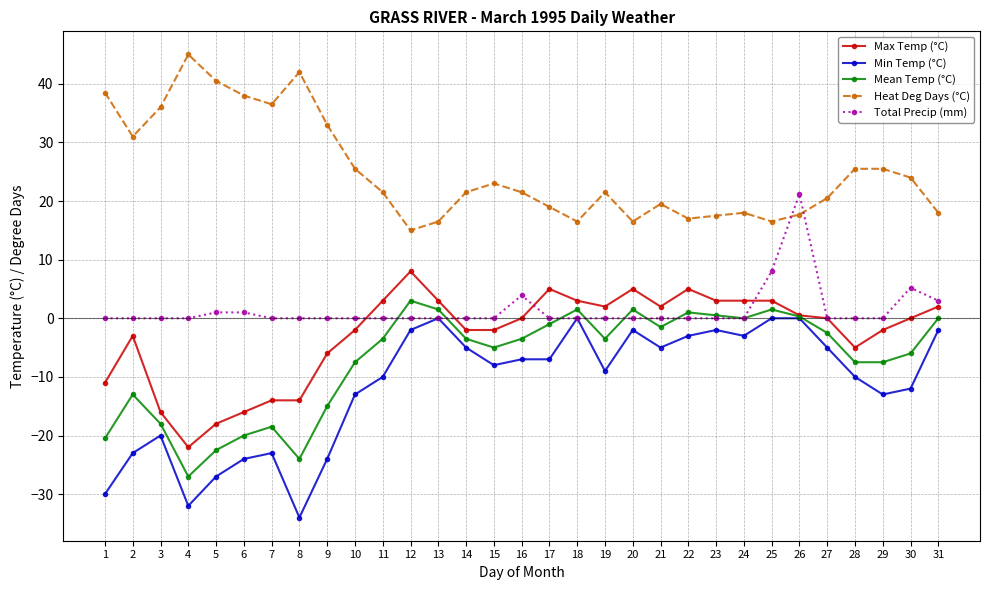

What is the lowest value of the Max Temp (°C) series?

-22.0